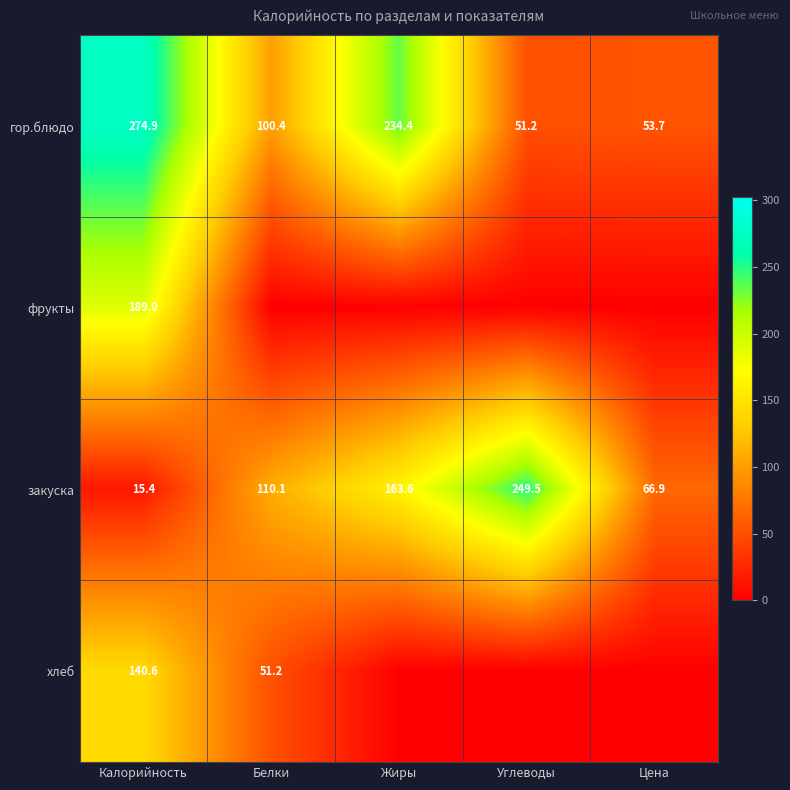

At which label does гор.блюдо reach its minimum?

Углеводы